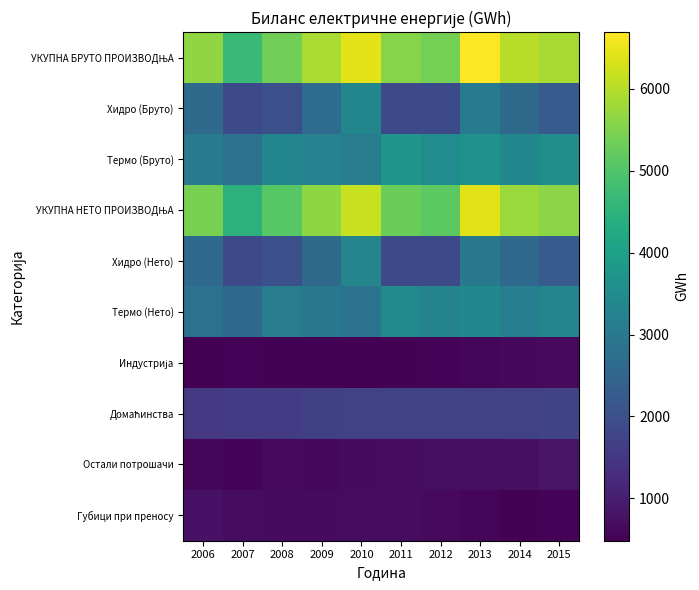

At which category is the sum across all series the highest?

2013